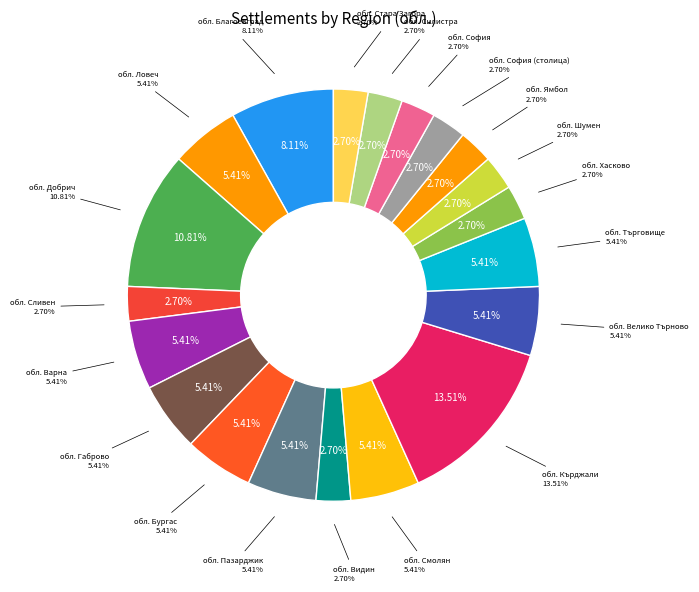

Is обл. Варна the majority of the pie?

No